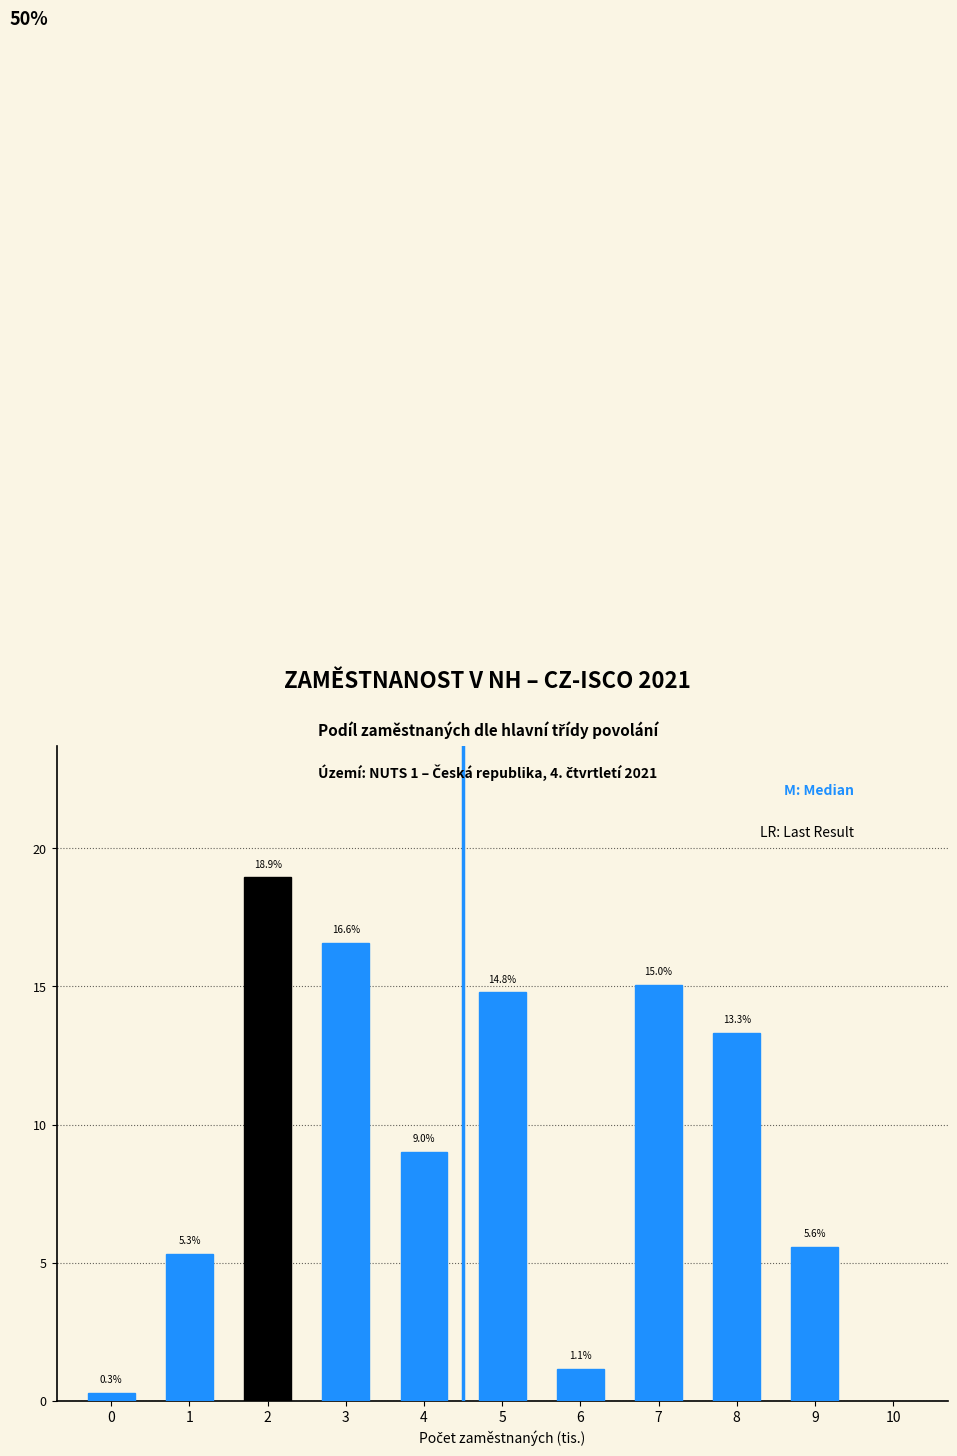

Reading left to right, what are all the values shown in this chart?

0.3	5.3	18.9	16.6	9.0	14.8	1.1	15.0	13.3	5.6